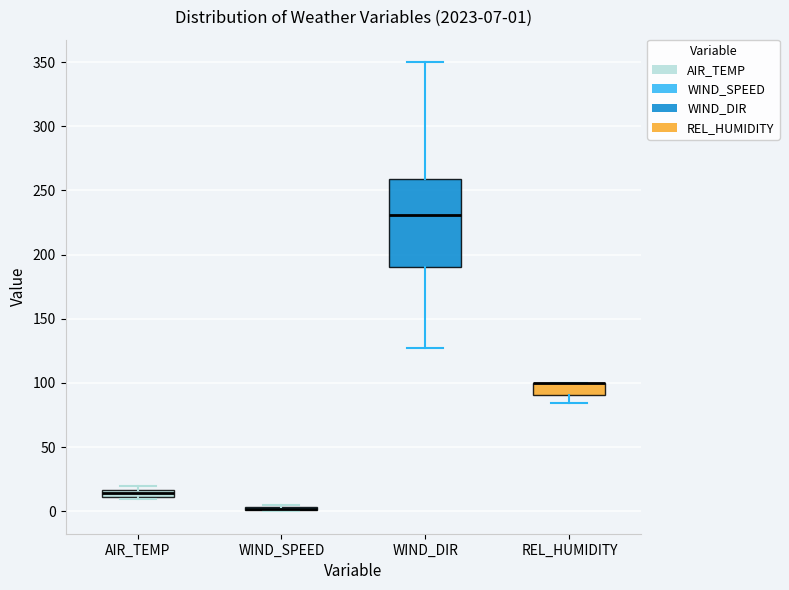

Comparing the boxes themselves (not the whiskers), which one is the tallest?

WIND_DIR